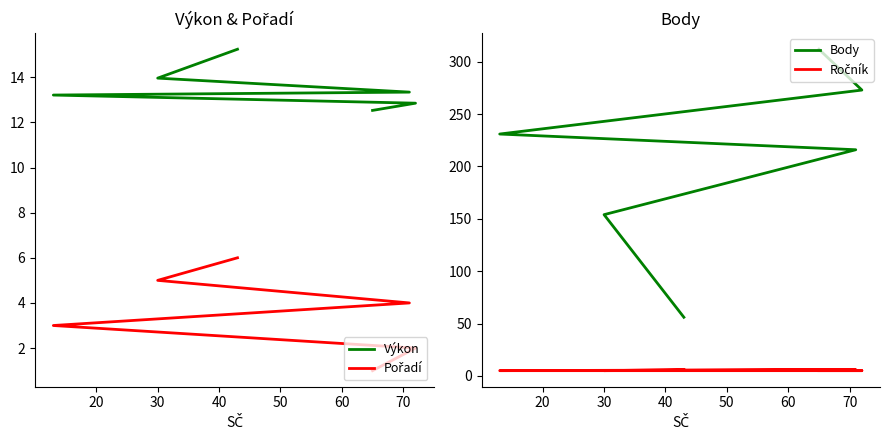

What is the maximum value for Pořadí?

6.0